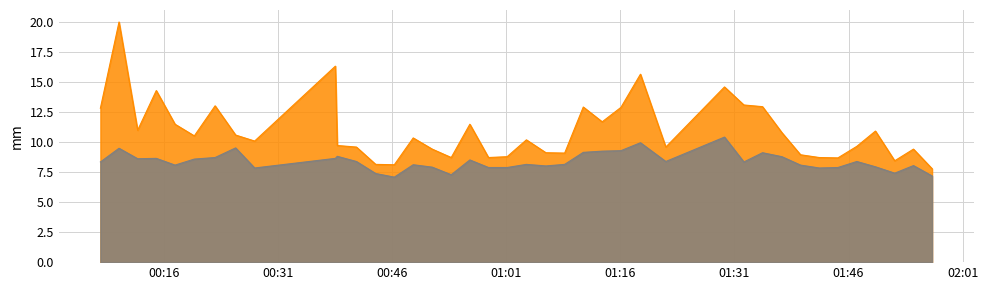

What is the greatest value displayed?

20.0